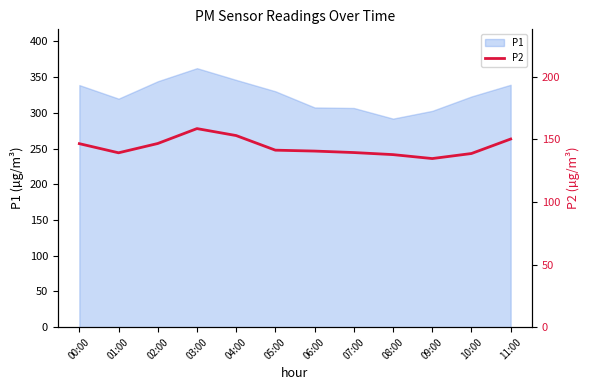

Where is the data nearest to the value 146?

00:00